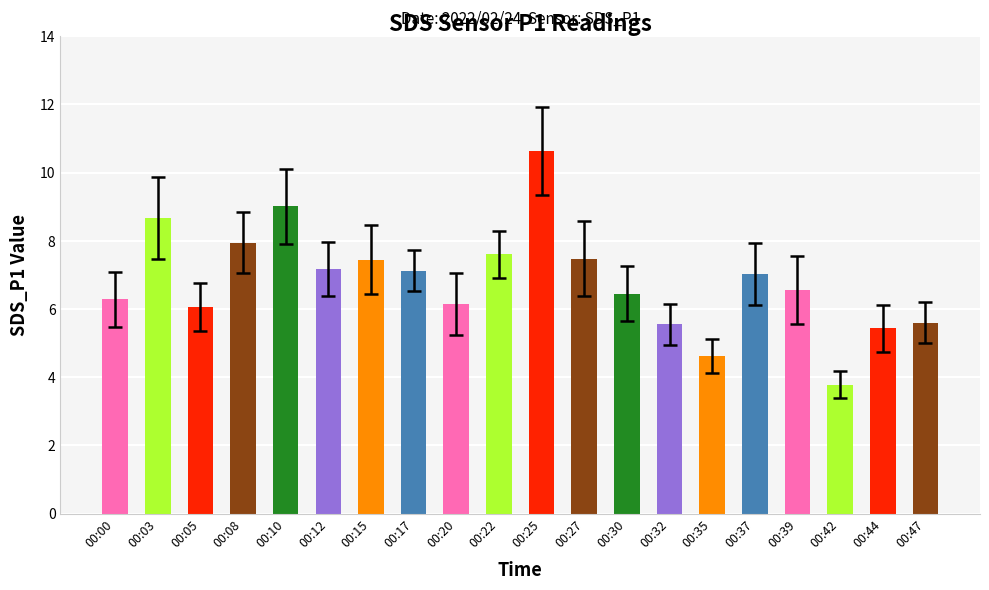

Which label corresponds to the largest value in the chart?

00:25